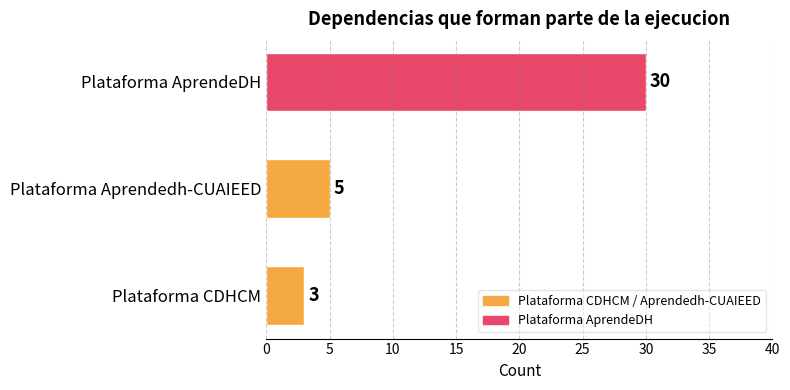

Is it true that the value at Plataforma AprendeDH is 18?

False